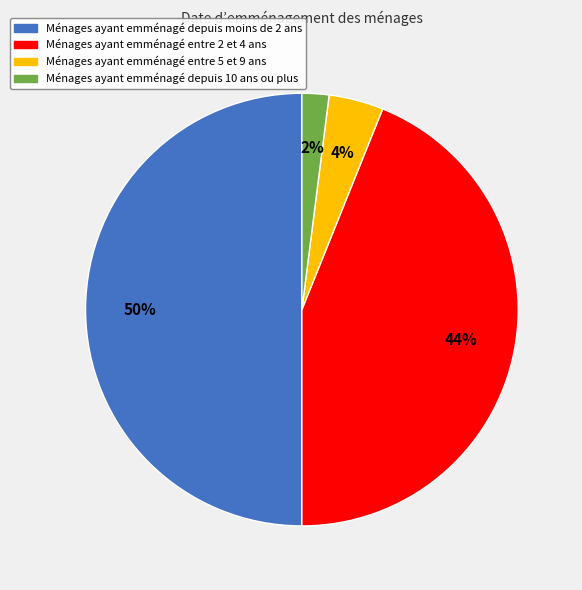

How many segments does this pie chart have?

4